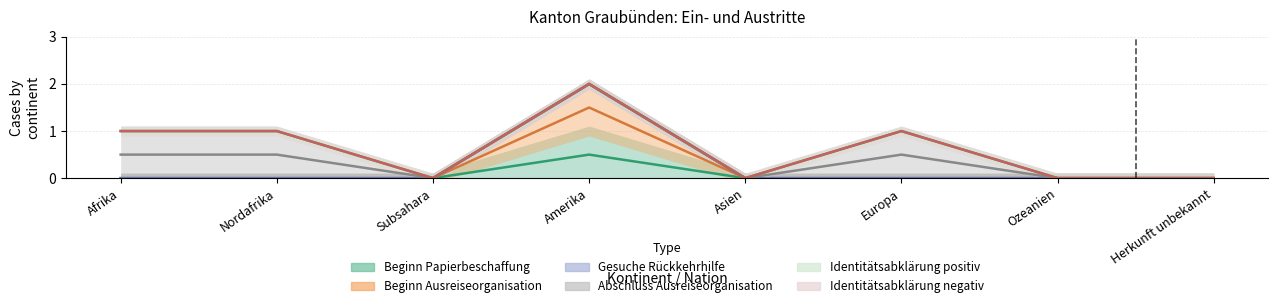

What position from the right is Ozeanien?

2